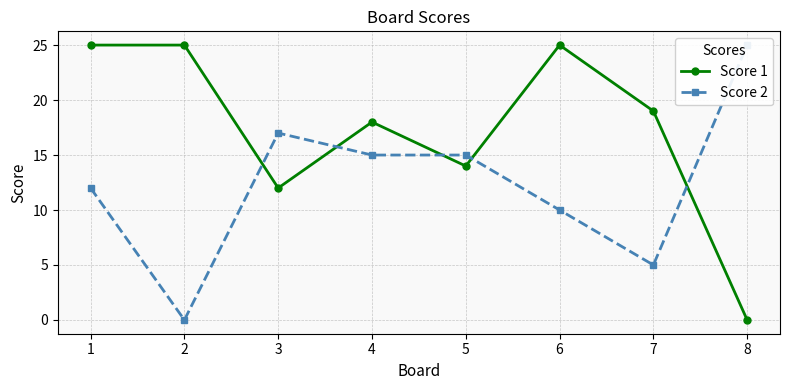

How many values in the Score 2 series are below 15?

4